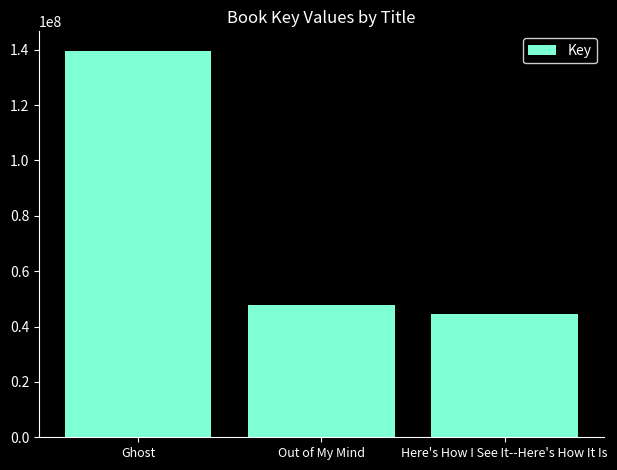

What is the ratio of the value at Here's How I See It--Here's How It Is to the value at Ghost?

0.3